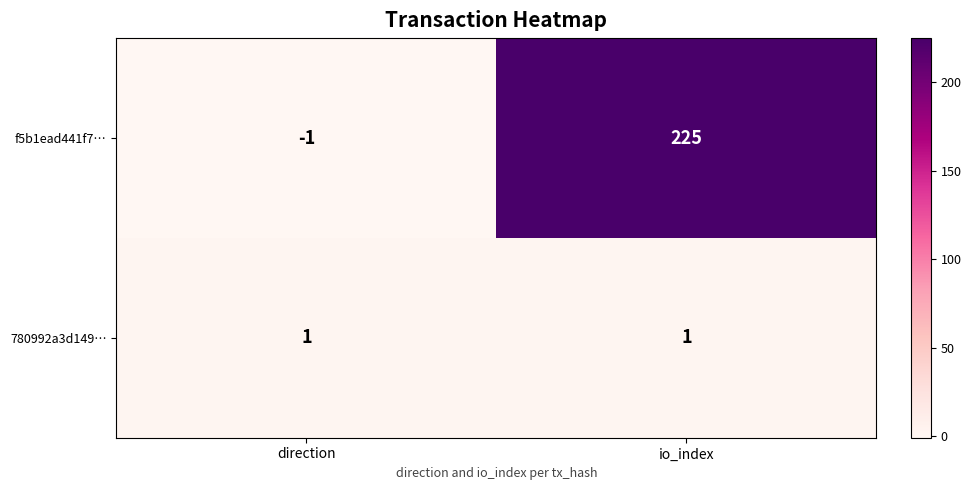

Reading left to right, what are all the values shown in this chart?

f5b1ead441f7…: direction=-1	io_index=225
780992a3d149…: direction=1	io_index=1